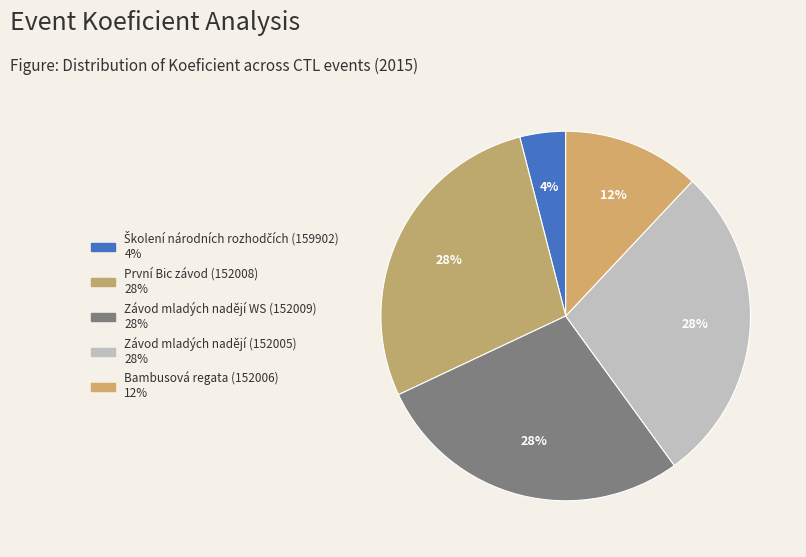

How many slices are in this pie chart?

5